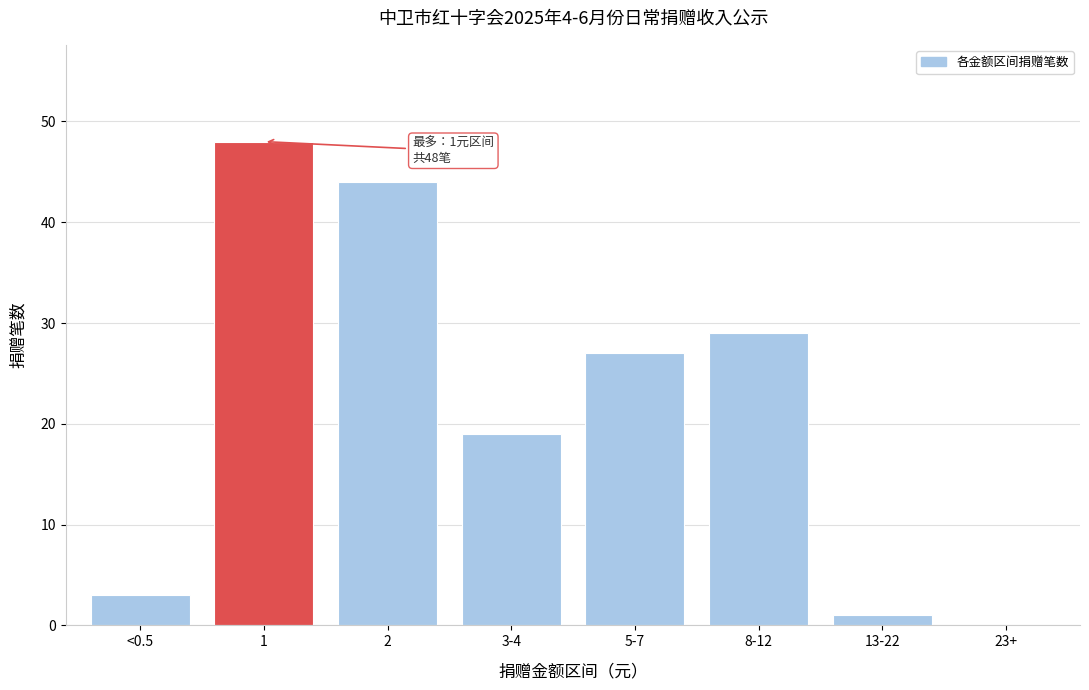

Reading left to right, list all the values displayed in this chart.

<0.5=3	1=48	2=44	3-4=19	5-7=27	8-12=29	13-22=1	23+=0